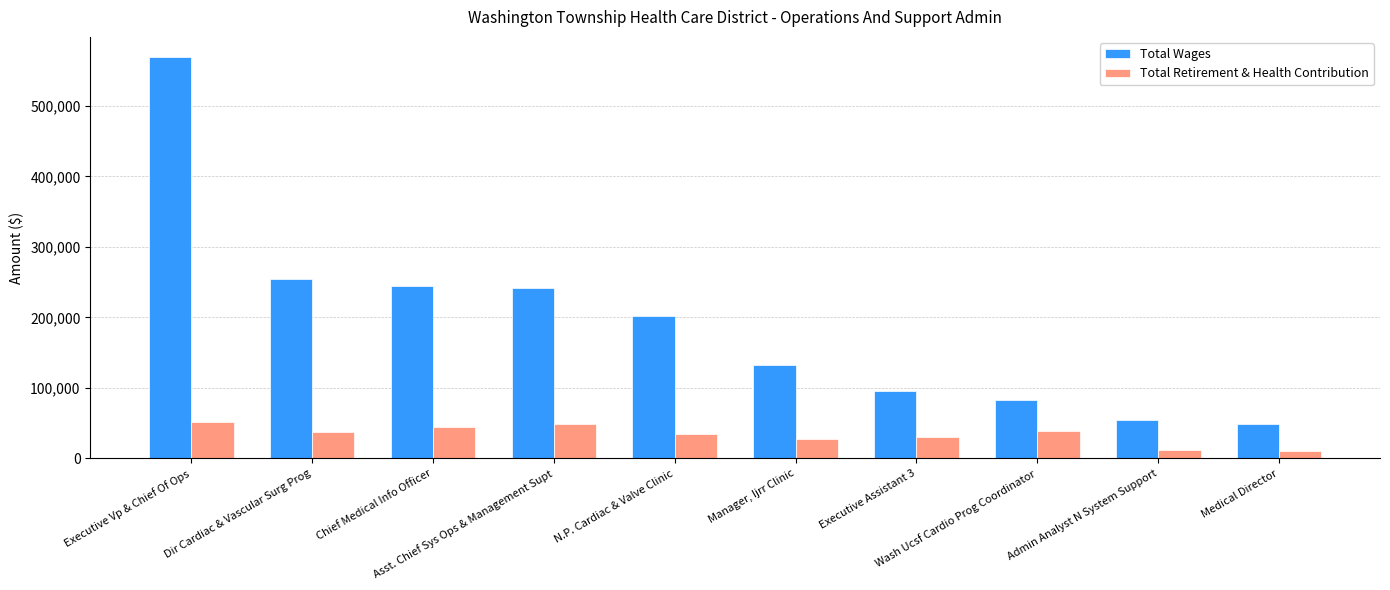

At which category is the sum across all series the highest?

Executive Vp & Chief Of Ops